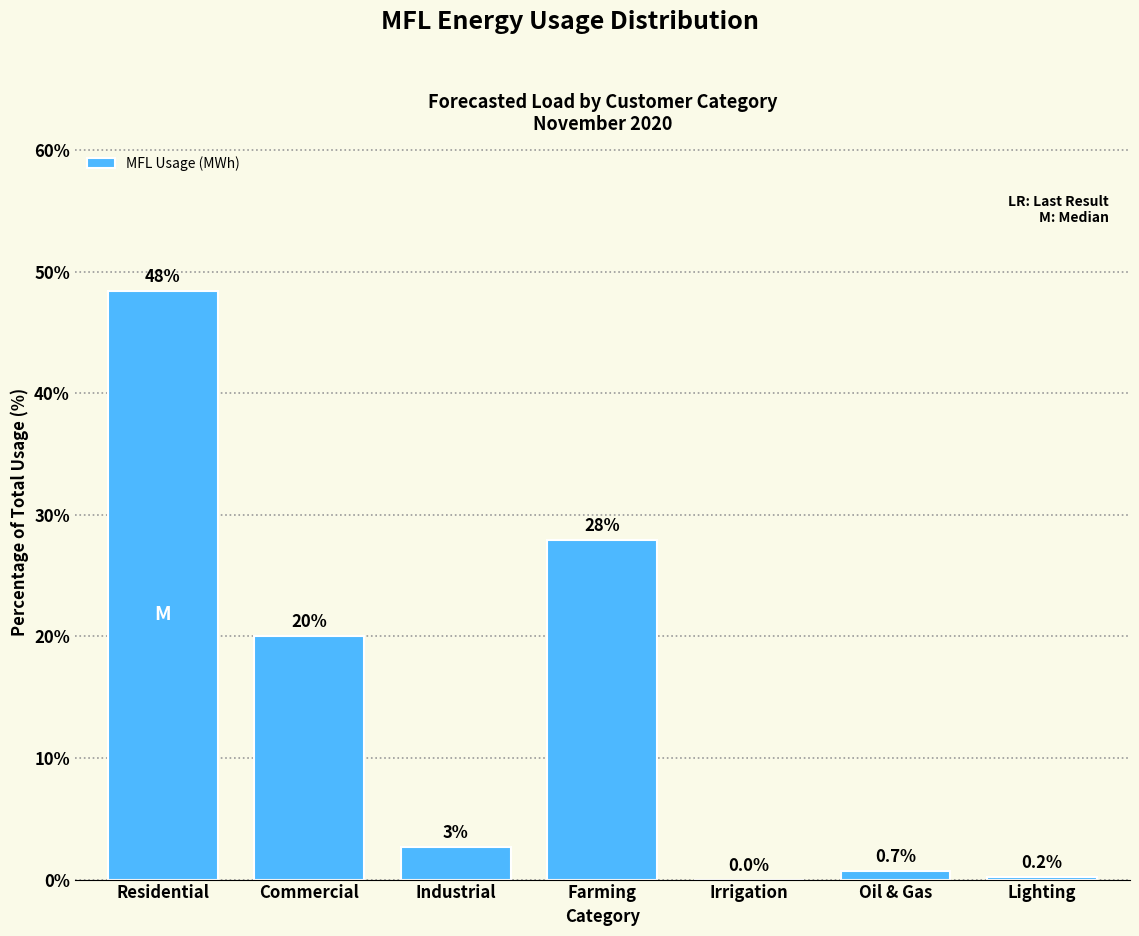

What is the ratio of the value at Commercial to the value at Farming?

0.7